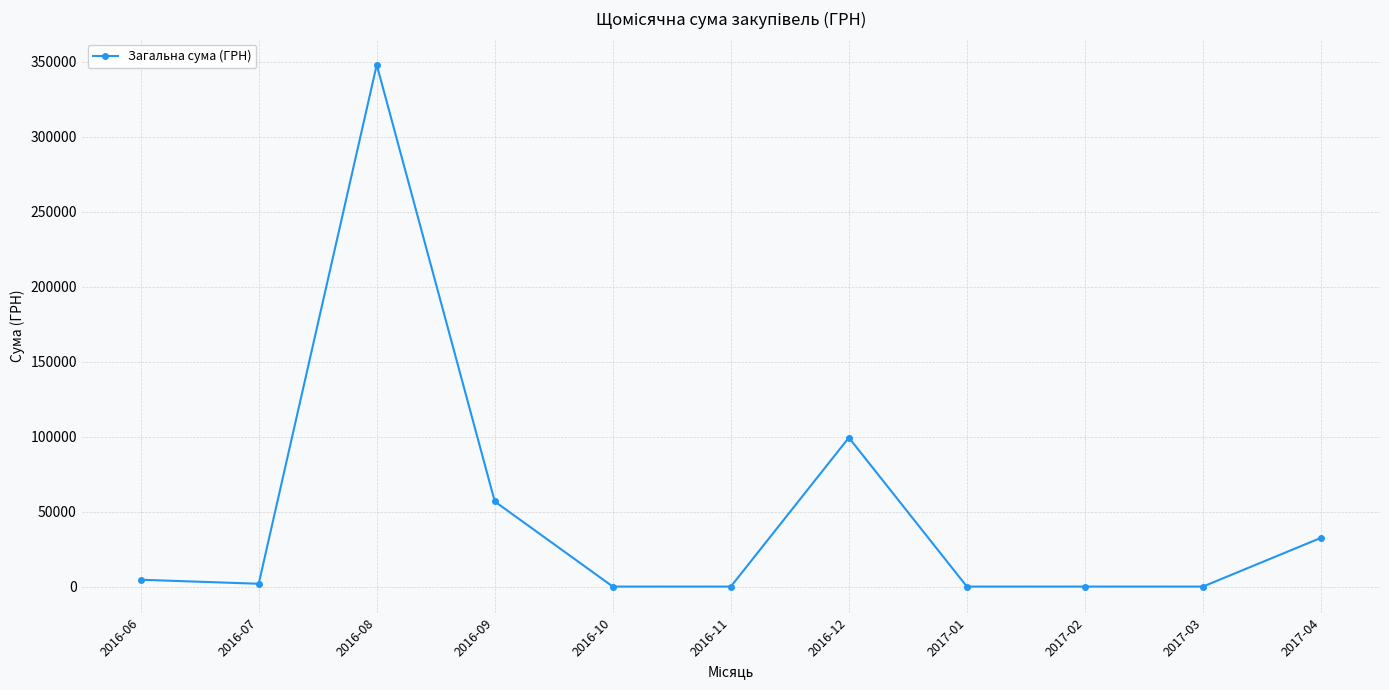

What is the difference between the maximum and second lowest values?

348120.3